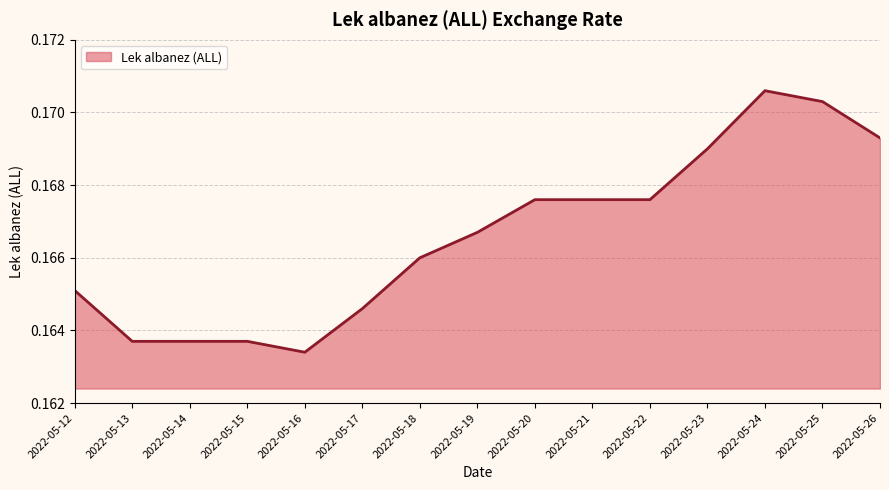

Which label corresponds to the largest value in the chart?

2022-05-24